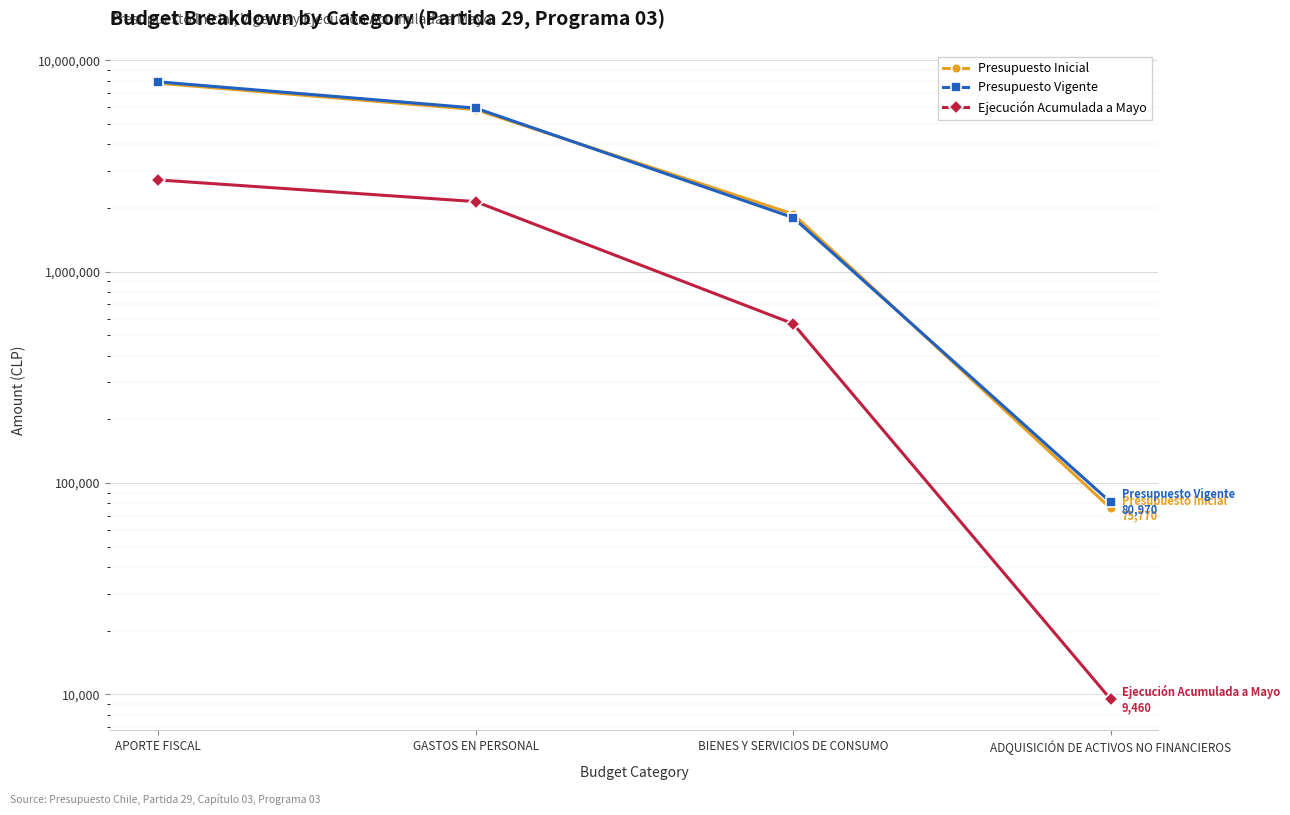

What is the total value across all series at APORTE FISCAL?

18417346